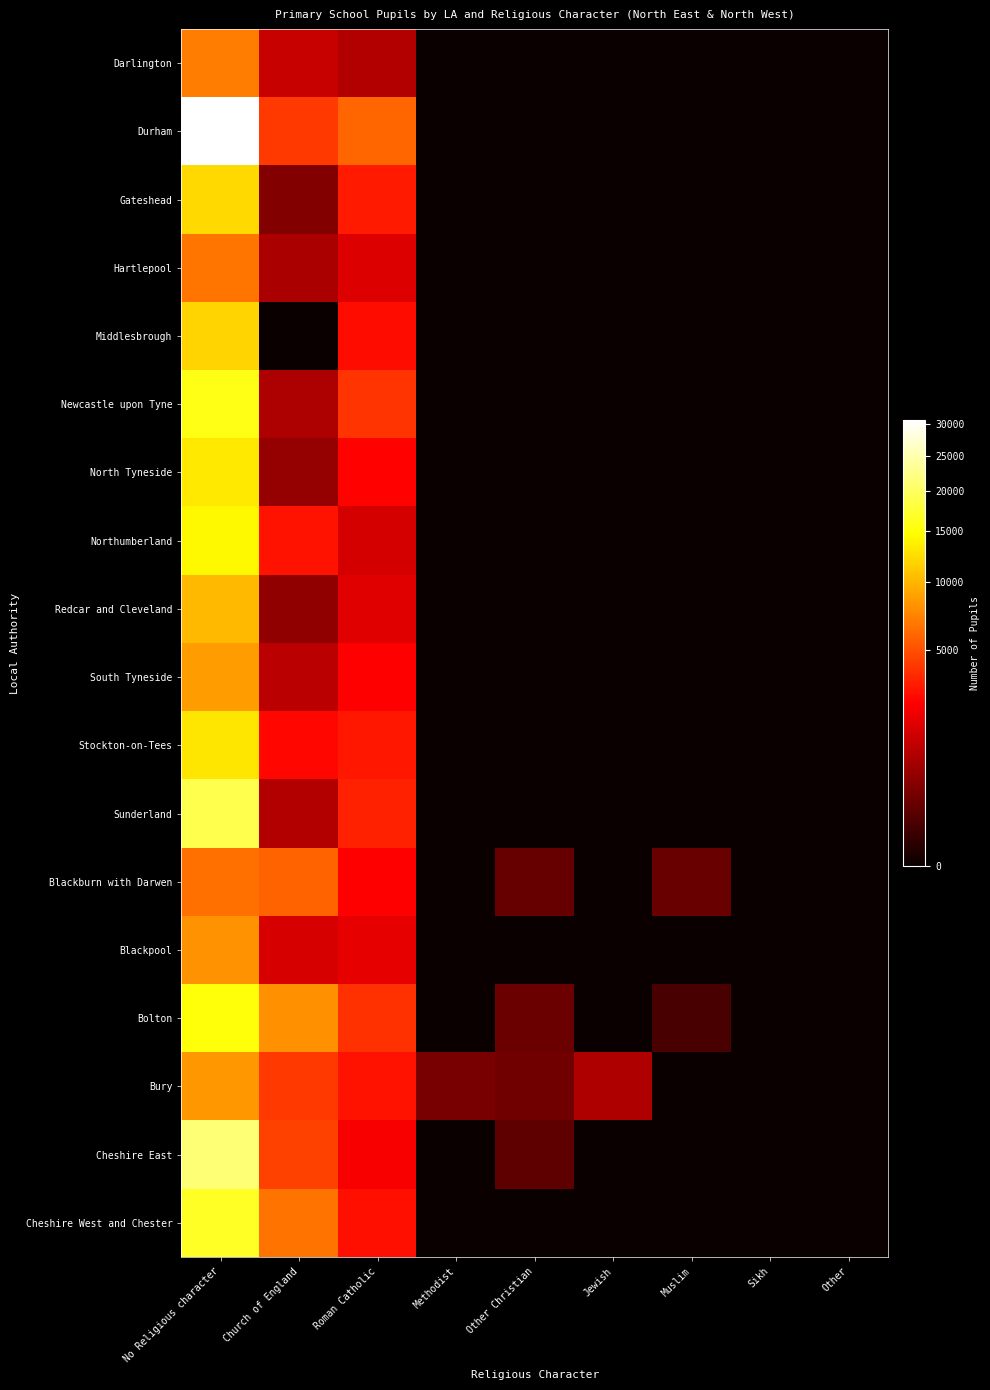

Reading left to right, list all the values displayed in this chart.

Darlington: No Religious character=6941	Church of England=1311	Roman Catholic=995	Methodist=0	Other Christian=0	Jewish=0	Muslim=0	Sikh=0	Other=0
Durham: No Religious character=30783	Church of England=4195	Roman Catholic=5928	Methodist=0	Other Christian=0	Jewish=0	Muslim=0	Sikh=0	Other=0
Gateshead: No Religious character=12132	Church of England=427	Roman Catholic=3167	Methodist=0	Other Christian=0	Jewish=0	Muslim=0	Sikh=0	Other=0
Hartlepool: No Religious character=6581	Church of England=882	Roman Catholic=1686	Methodist=0	Other Christian=0	Jewish=0	Muslim=0	Sikh=0	Other=0
Middlesbrough: No Religious character=11746	Church of England=0	Roman Catholic=2843	Methodist=0	Other Christian=0	Jewish=0	Muslim=0	Sikh=0	Other=0
Newcastle upon Tyne: No Religious character=15804	Church of England=919	Roman Catholic=4002	Methodist=0	Other Christian=0	Jewish=0	Muslim=0	Sikh=0	Other=0
North Tyneside: No Religious character=13192	Church of England=611	Roman Catholic=2523	Methodist=0	Other Christian=0	Jewish=0	Muslim=0	Sikh=0	Other=0
Northumberland: No Religious character=14302	Church of England=2974	Roman Catholic=1567	Methodist=0	Other Christian=0	Jewish=0	Muslim=0	Sikh=0	Other=0
Redcar and Cleveland: No Religious character=10255	Church of England=559	Roman Catholic=1804	Methodist=0	Other Christian=0	Jewish=0	Muslim=0	Sikh=0	Other=0
South Tyneside: No Religious character=8633	Church of England=1091	Roman Catholic=2458	Methodist=0	Other Christian=0	Jewish=0	Muslim=0	Sikh=0	Other=0
Stockton-on-Tees: No Religious character=12982	Church of England=2680	Roman Catholic=3155	Methodist=0	Other Christian=0	Jewish=0	Muslim=0	Sikh=0	Other=0
Sunderland: No Religious character=18872	Church of England=966	Roman Catholic=3440	Methodist=0	Other Christian=0	Jewish=0	Muslim=0	Sikh=0	Other=0
Blackburn with Darwen: No Religious character=6392	Church of England=5844	Roman Catholic=2464	Methodist=0	Other Christian=223	Jewish=0	Muslim=239	Sikh=0	Other=0
Blackpool: No Religious character=8063	Church of England=1610	Roman Catholic=1936	Methodist=0	Other Christian=0	Jewish=0	Muslim=0	Sikh=0	Other=0
Bolton: No Religious character=15226	Church of England=7952	Roman Catholic=3931	Methodist=0	Other Christian=249	Jewish=0	Muslim=85	Sikh=0	Other=0
Bury: No Religious character=8335	Church of England=4250	Roman Catholic=2943	Methodist=353	Other Christian=291	Jewish=929	Muslim=0	Sikh=0	Other=0
Cheshire East: No Religious character=21122	Church of England=4487	Roman Catholic=2323	Methodist=0	Other Christian=177	Jewish=0	Muslim=0	Sikh=0	Other=0
Cheshire West and Chester: No Religious character=16780	Church of England=6547	Roman Catholic=2926	Methodist=0	Other Christian=0	Jewish=0	Muslim=0	Sikh=0	Other=0